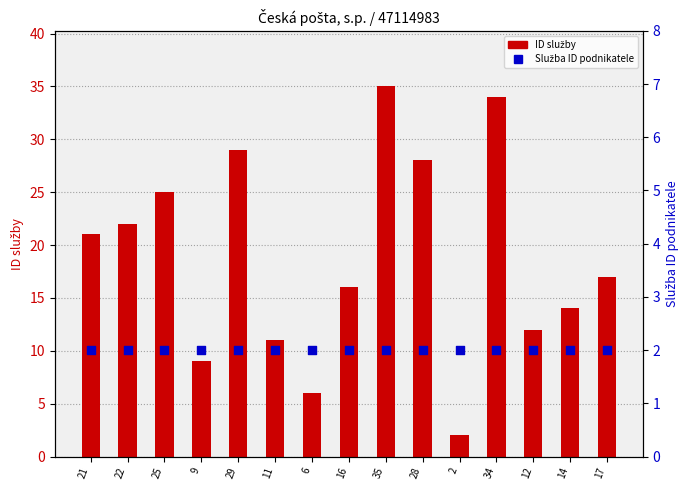

What are all the series names shown in the legend?

ID služby, Služba ID podnikatele